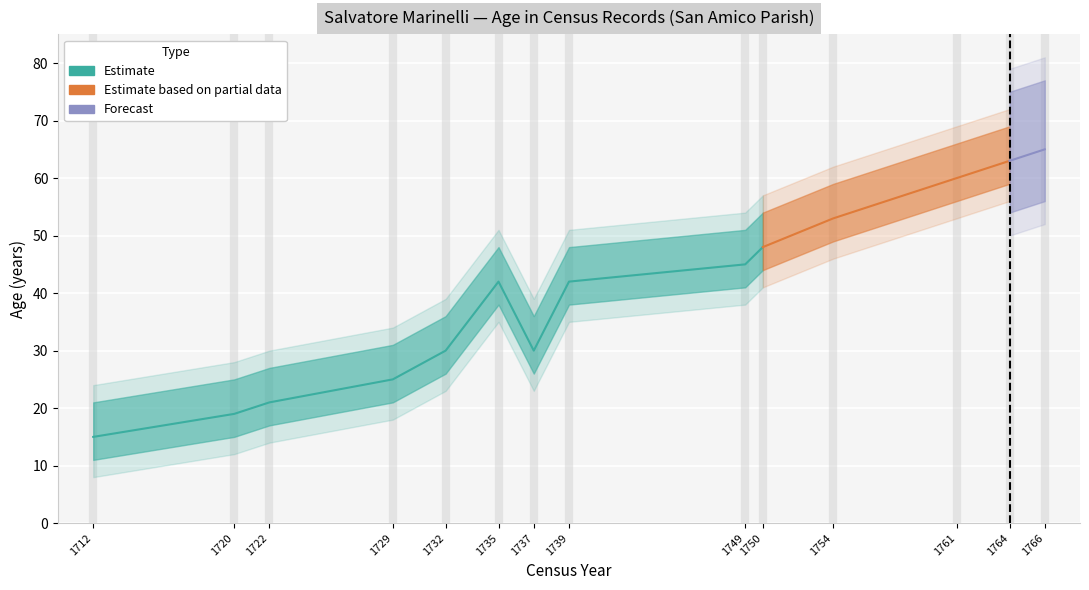

Where is age_mid nearest to the value 40?

1735